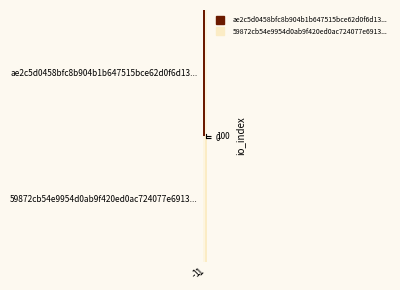

Count the number of data series in this chart.

2